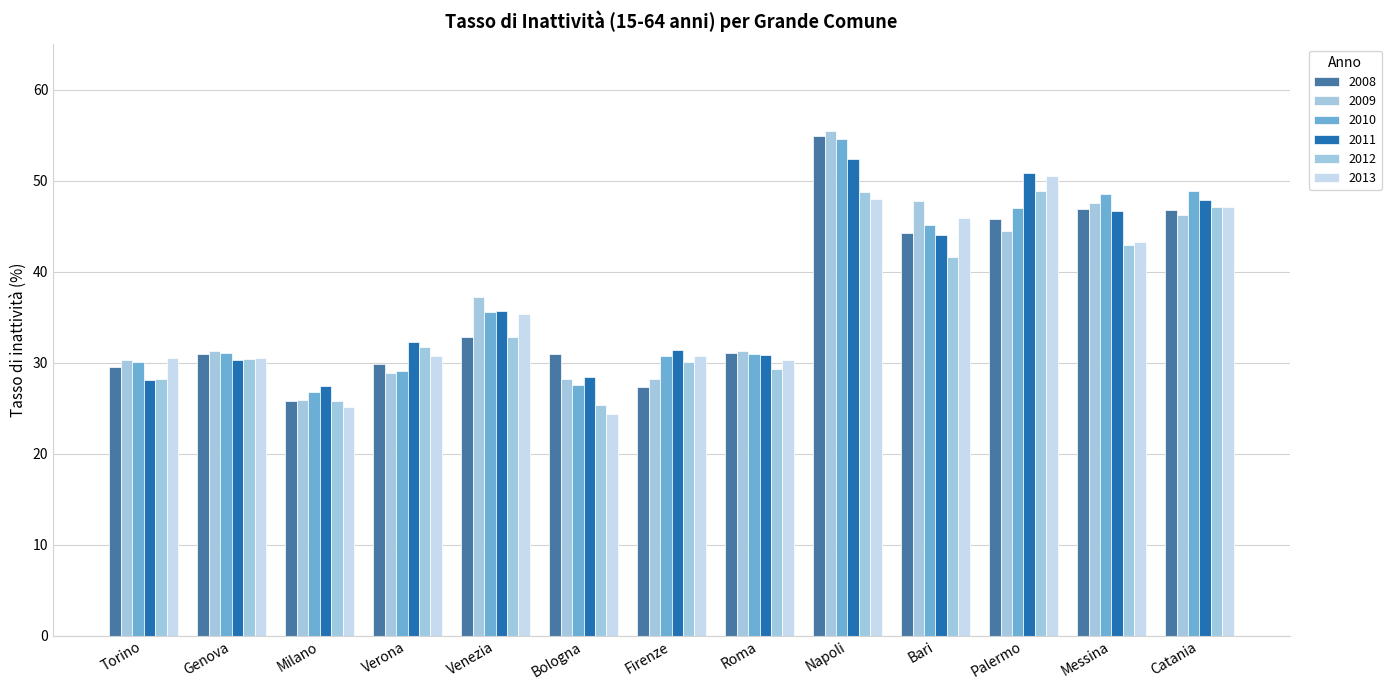

At which category is the sum across all series the highest?

Napoli